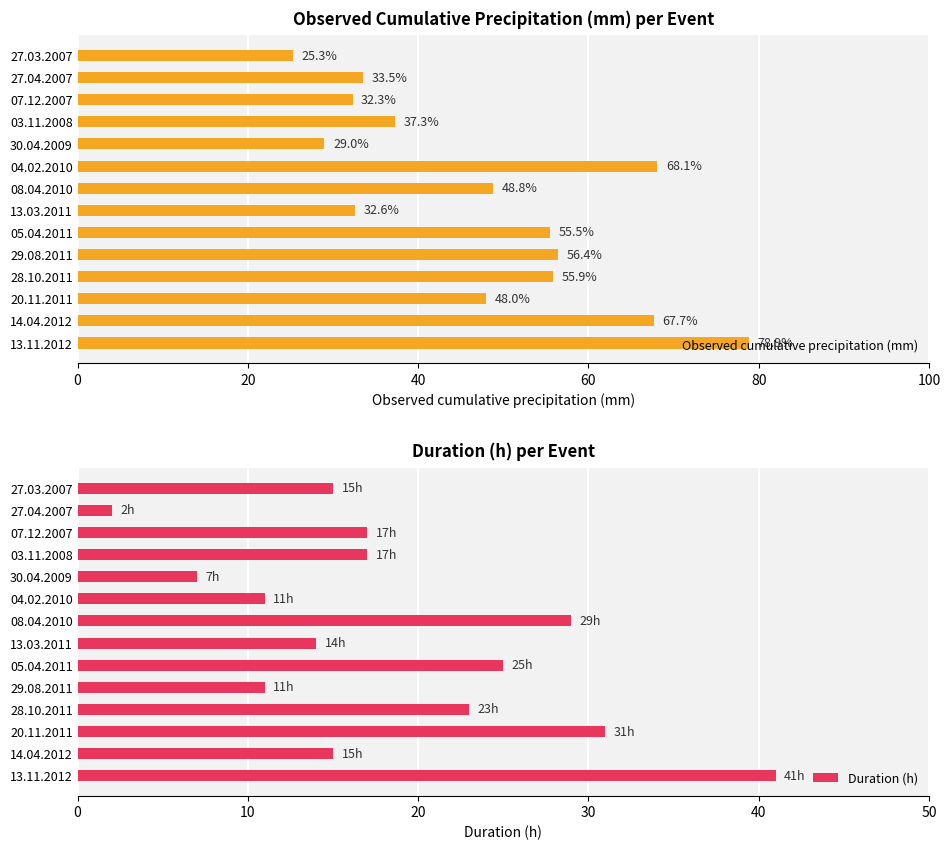

What are all the series names shown in the legend?

Observed cumulative precipitation (mm), Duration (h)